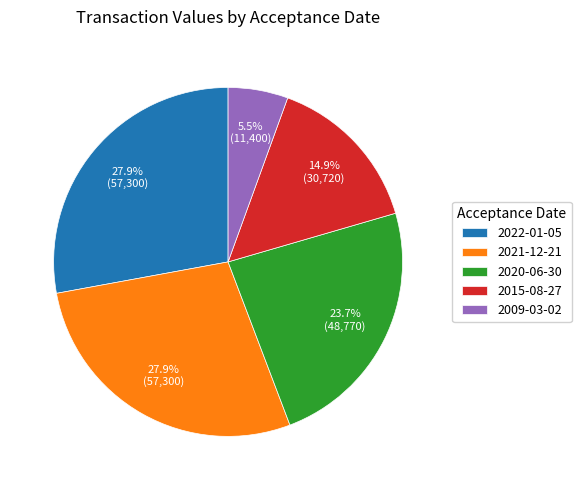

To the nearest percent, what is the difference between the 2015-08-27 and 2021-12-21 slice percentages?

13%